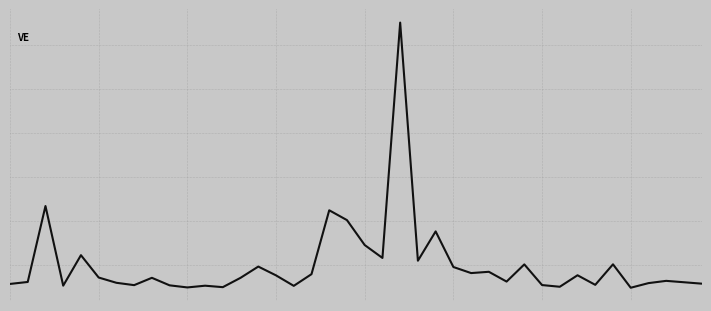

Does the chart have visible grid lines?

Yes